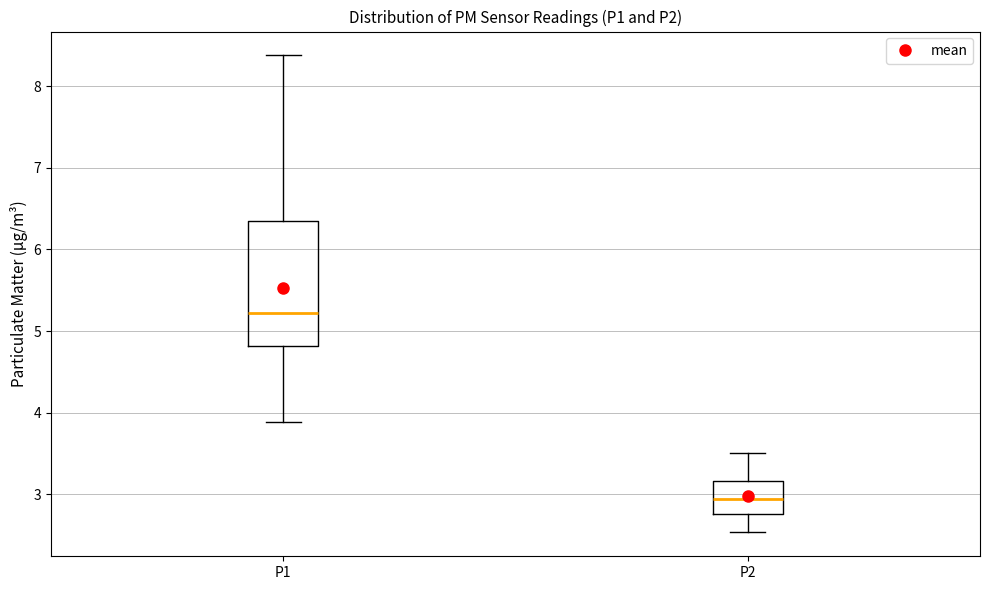

Reading left to right, transcribe this box plot: for each box, give where its median line is, the range the box spans, and where its two whiskers end, as read against the y-axis. The values are not printed on the chart, so give them approximately, as read against the axis.

P1: median 5.2, box 4.8 to 6.3, whiskers 3.9 to 8.4
P2: median 2.9, box 2.8 to 3.2, whiskers 2.5 to 3.5